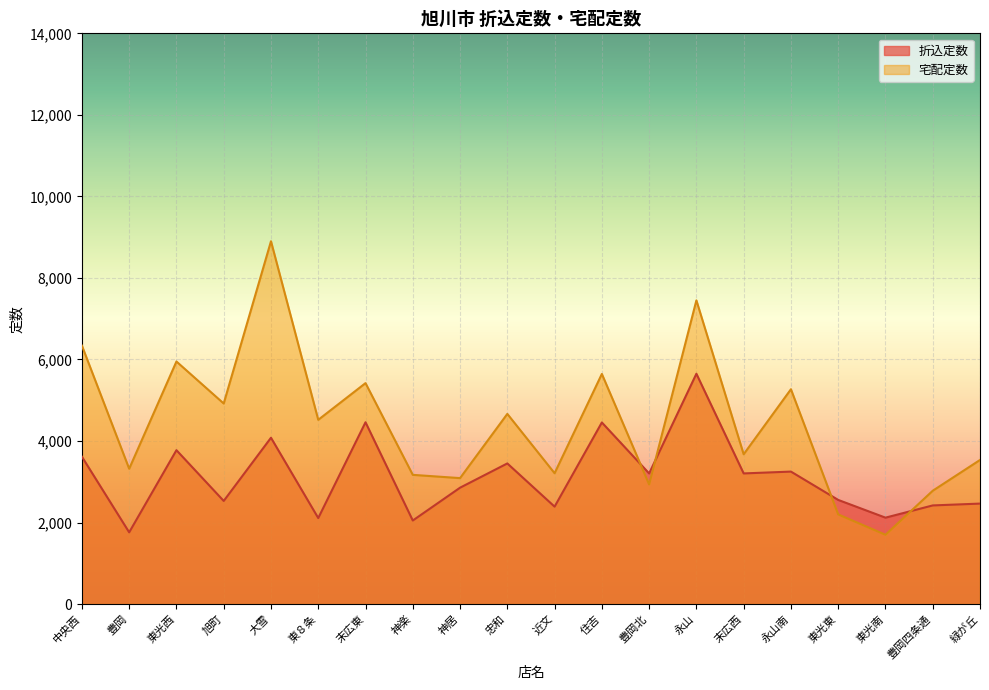

Where is the first local minimum for 宅配定数?

豊岡